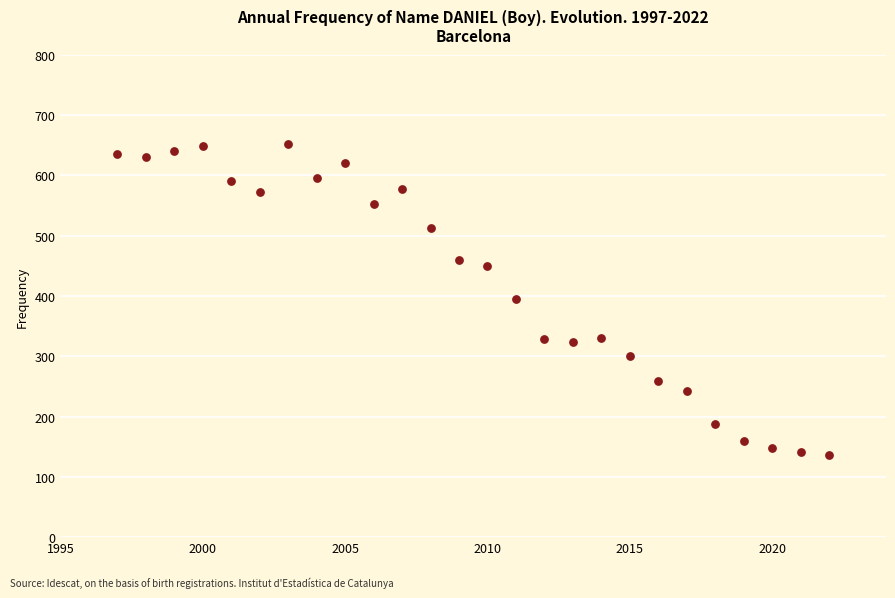

What is the range of Y values (max minus min)?

515